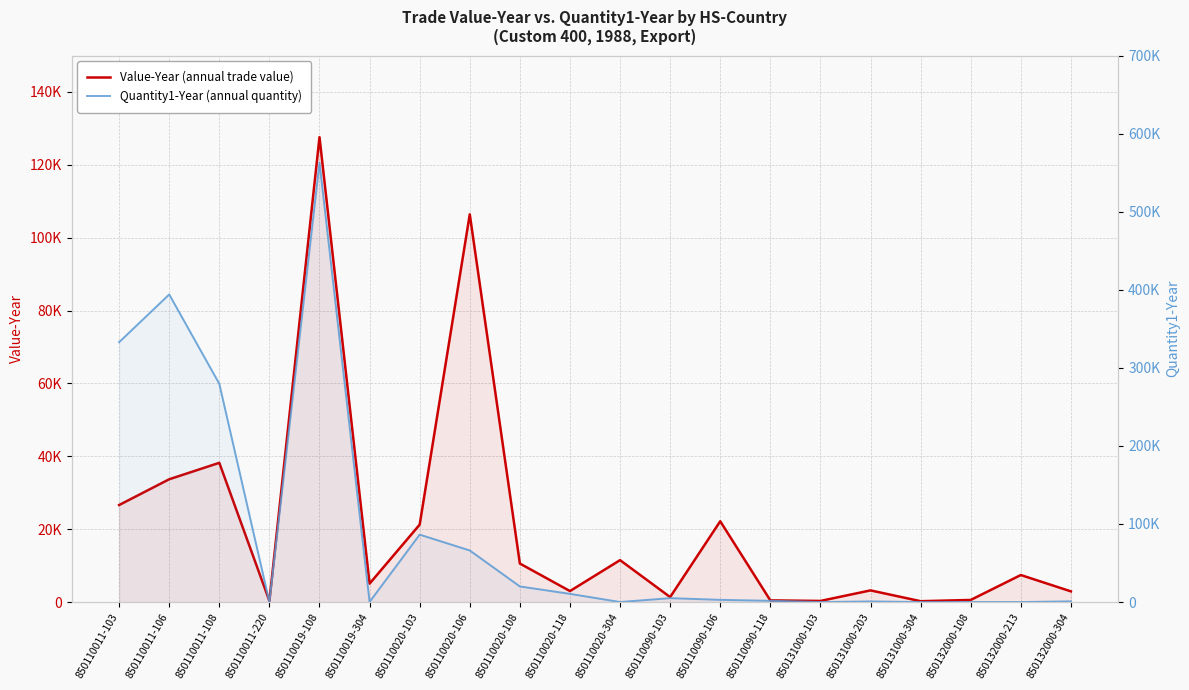

True or false: Quantity1-Year (annual quantity) has a value of 3 at 850132000-213.

True